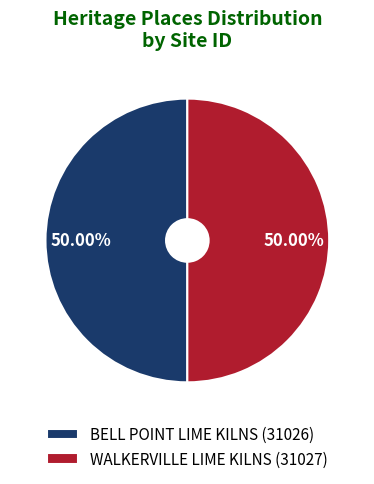

Approximately how many times larger is the value at WALKERVILLE LIME KILNS (31027) compared to BELL POINT LIME KILNS (31026)?

1.0